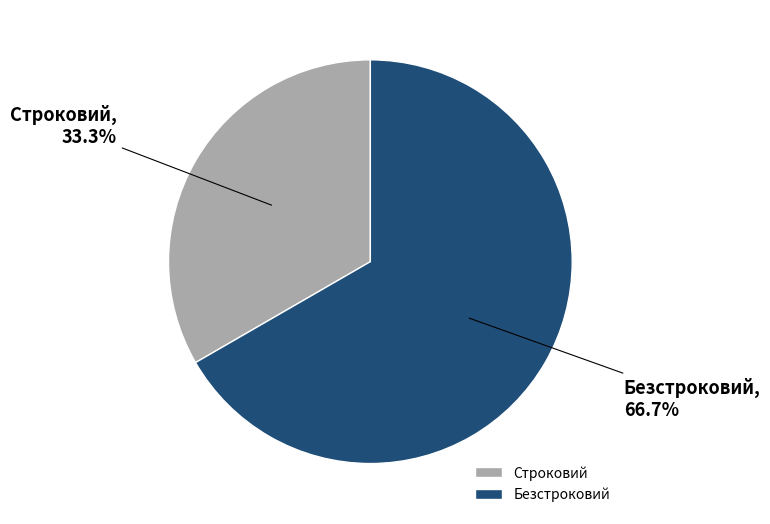

How many segments does this pie chart have?

2